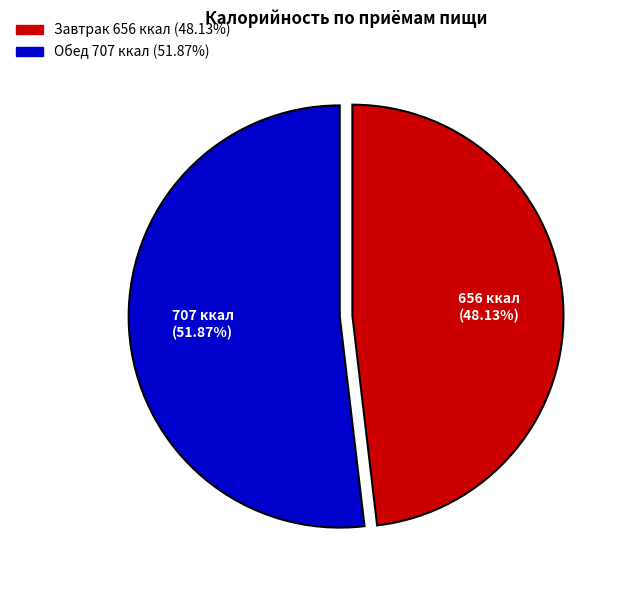

Does Завтрак represent more than half of the total?

No